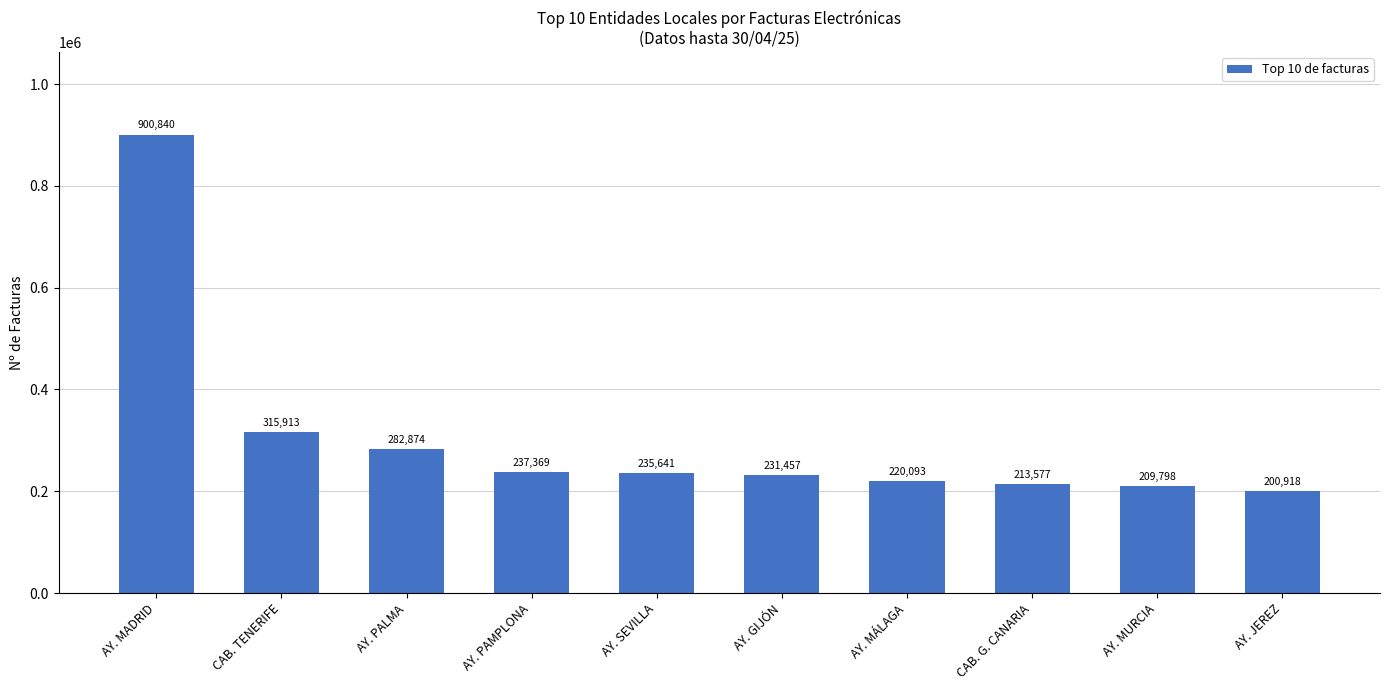

What value does the data have at AY. MÁLAGA?

220093